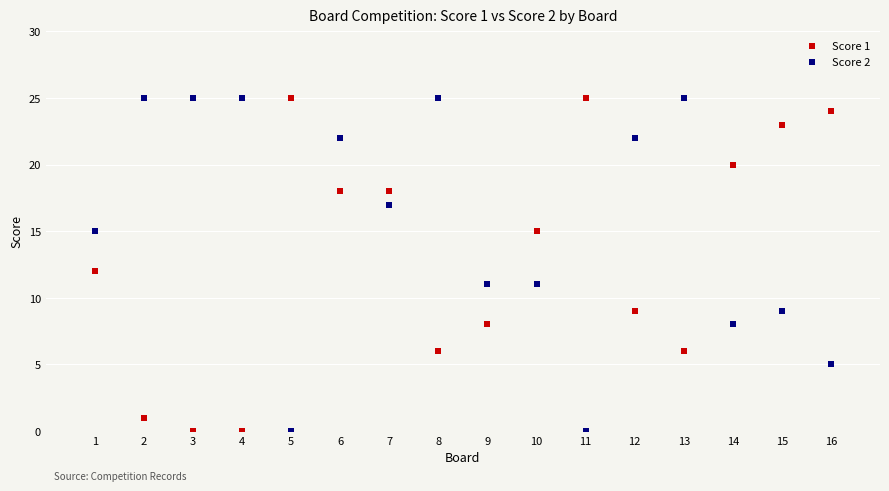

What is the X range (max minus min) for the scatter plot?

15